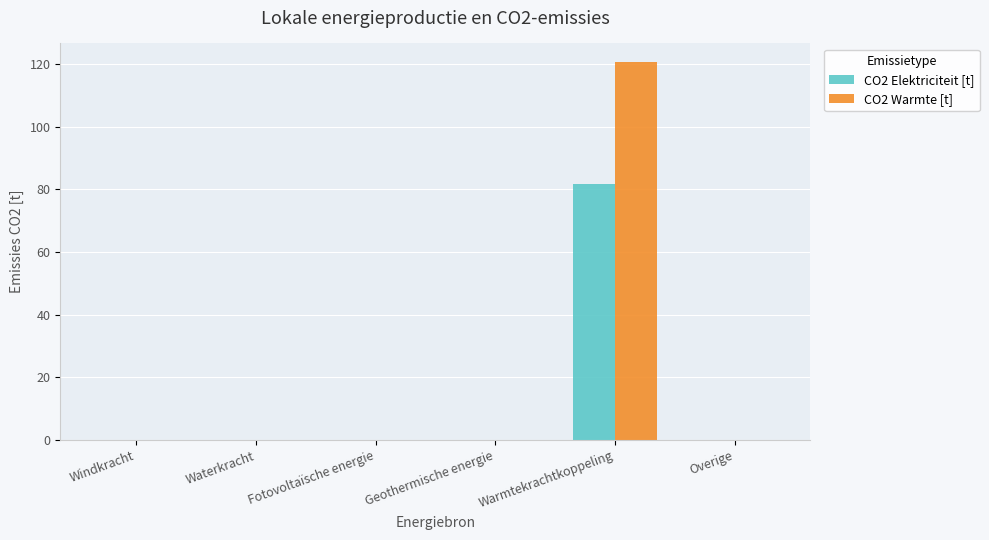

What is the sum of the CO2 Elektriciteit [t] values at Warmtekrachtkoppeling and Geothermische energie?

81.7